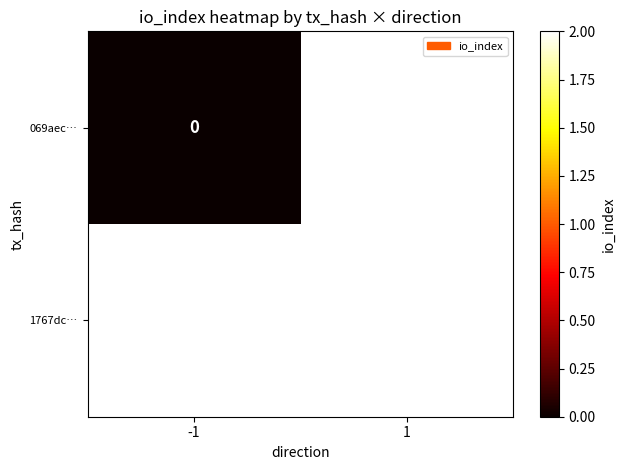

How many distinct data groups are displayed?

2